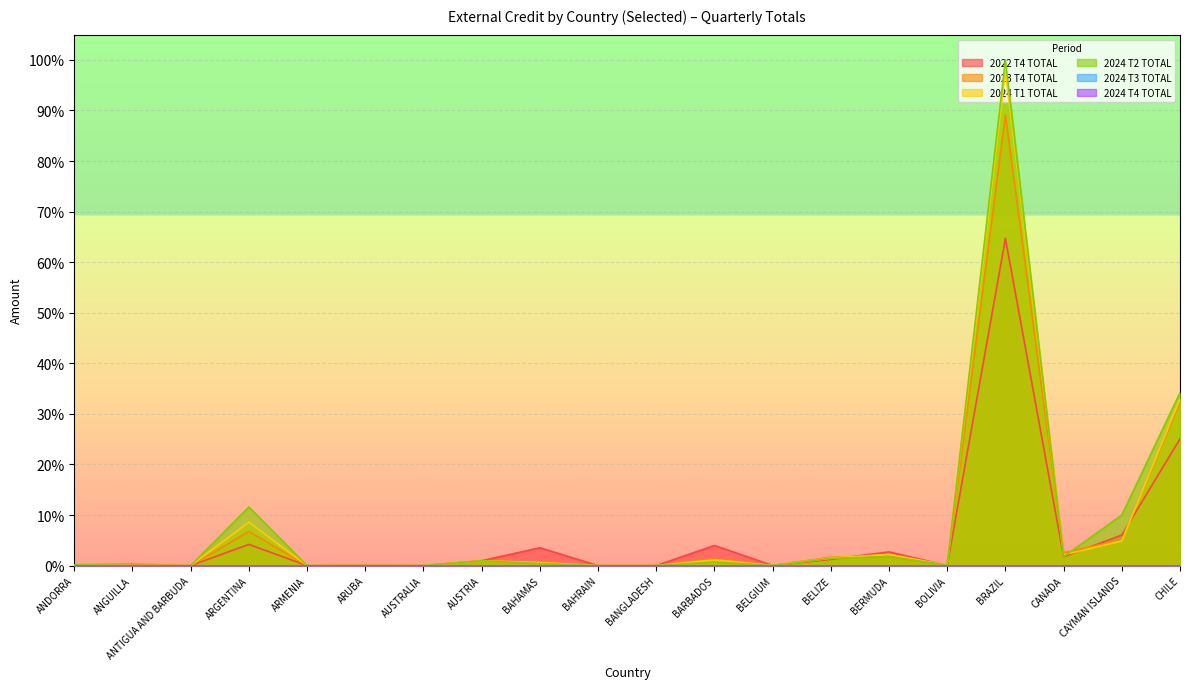

At which label is 2024 T1 TOTAL closest to 0?

ARMENIA